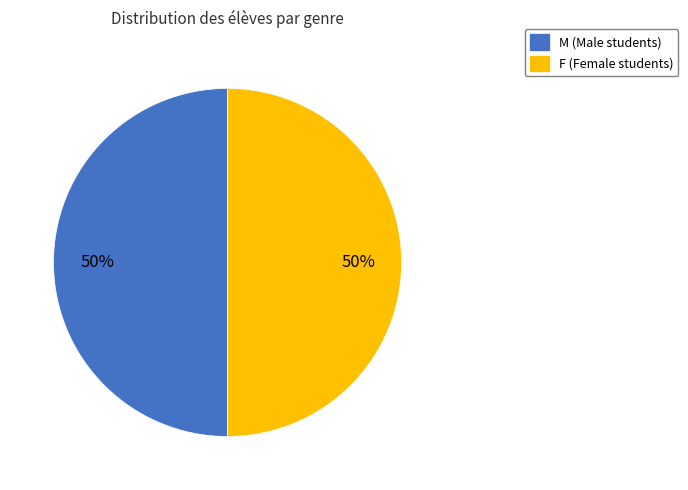

What percentage is the M slice, to the nearest percent?

50%